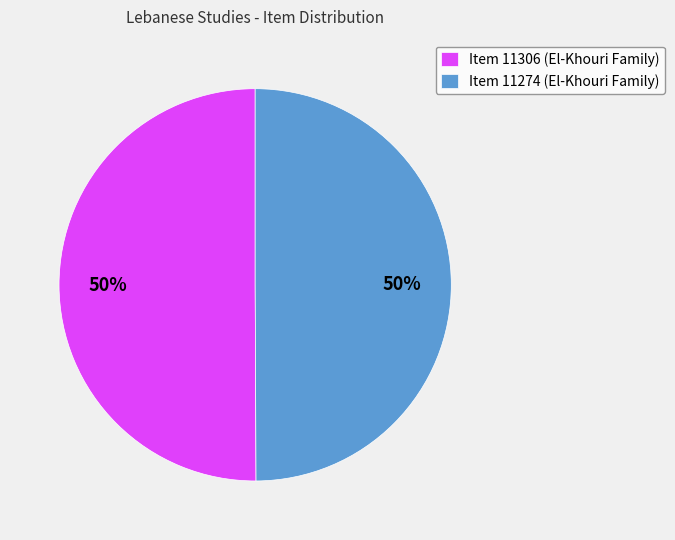

What is the ratio of the value at Item 11274 (El-Khouri Family) to the value at Item 11306 (El-Khouri Family)?

1.0